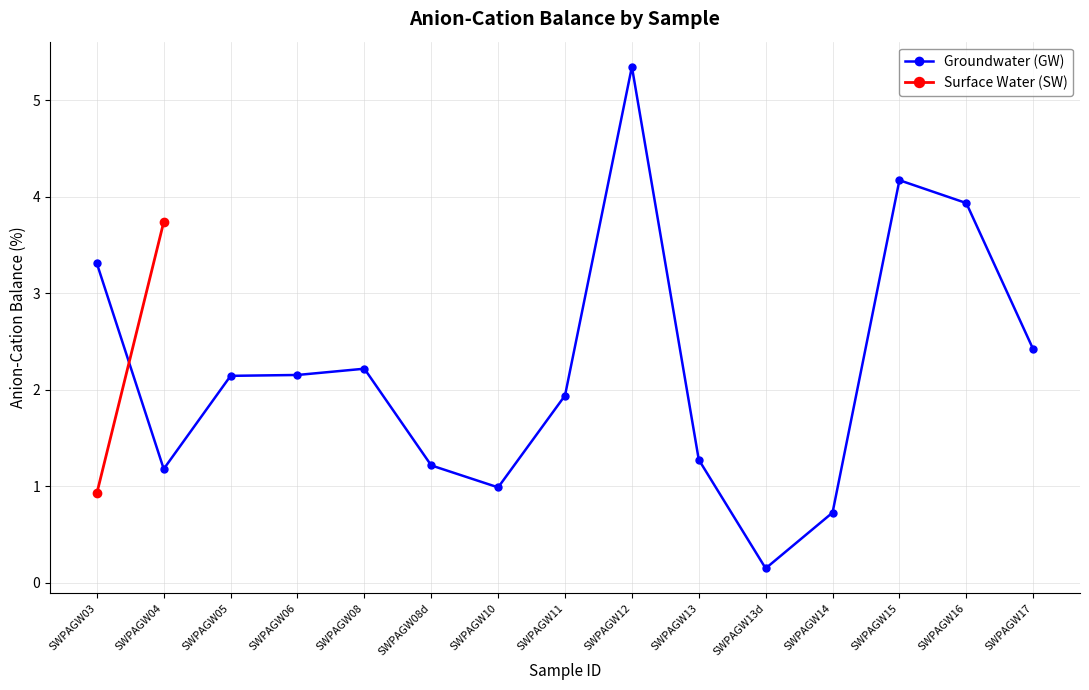

Which has a higher value, SWPAGW08 or SWPAGW08d?

SWPAGW08